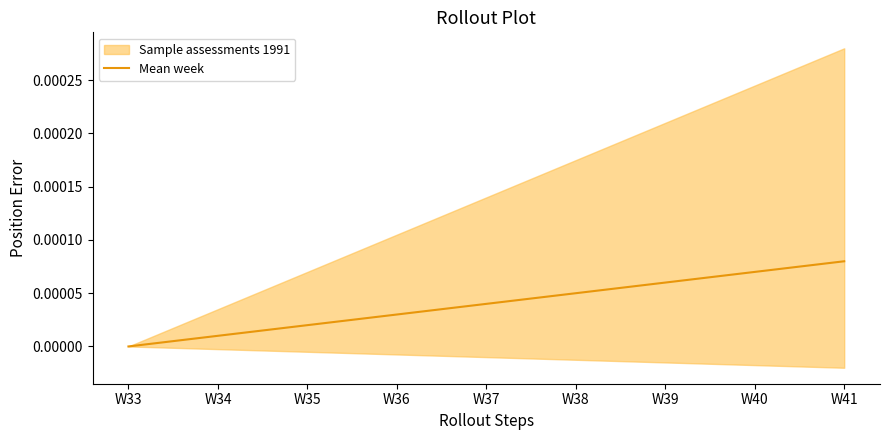

Which category has the lowest value across all series?

W33